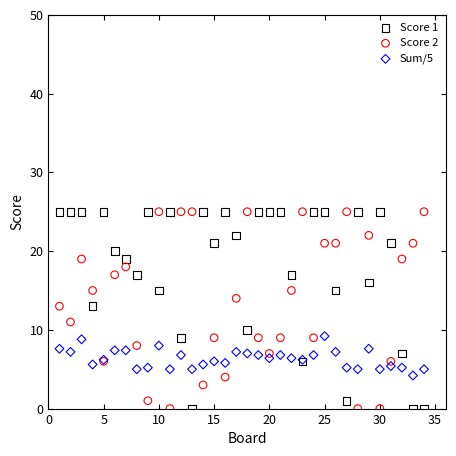

What are all the series names shown in the legend?

Score 1, Score 2, Sum/5